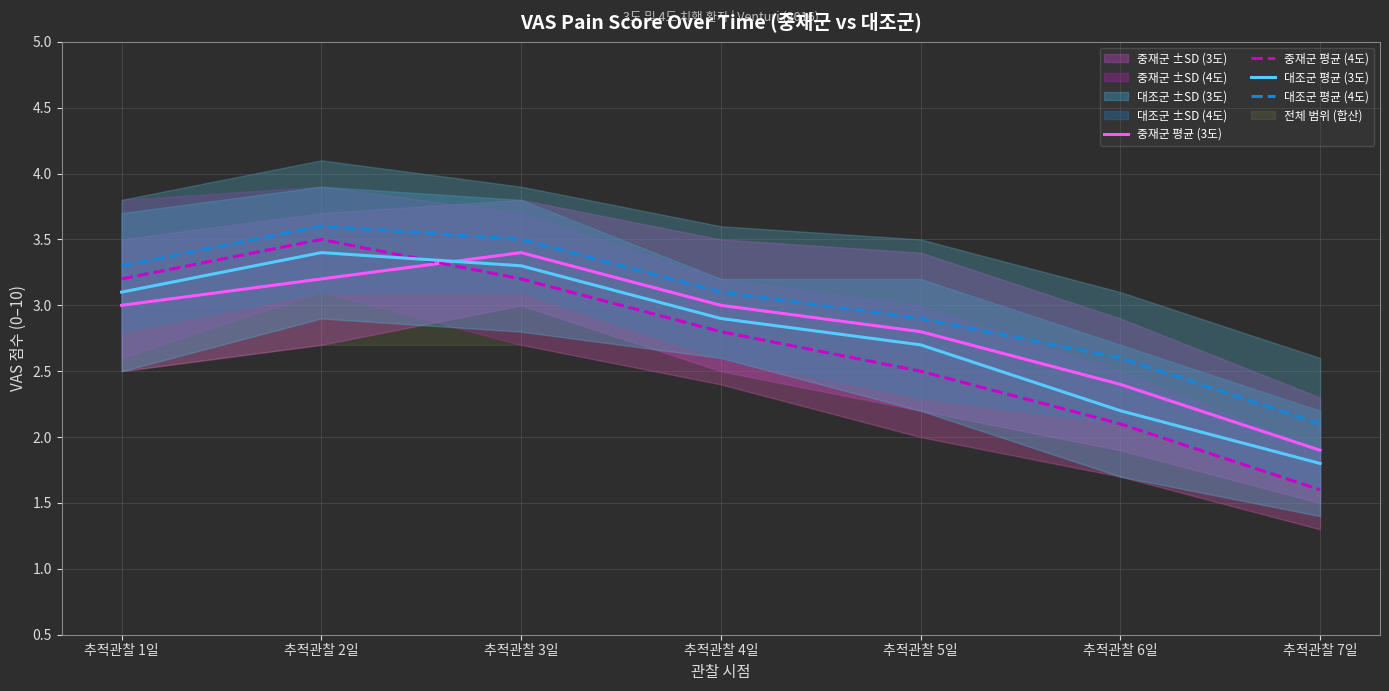

True or false: 중재군 평균 (3도) and 중재군 평균 (4도) intersect in this chart.

True